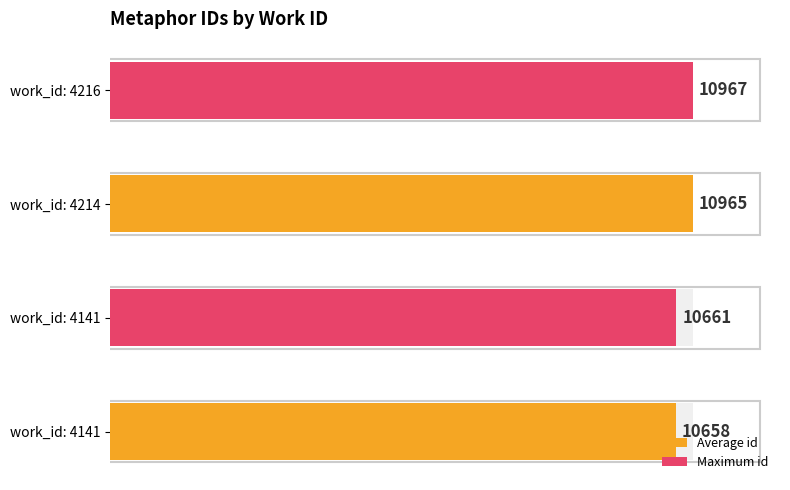

Rank the categories by value from lowest to highest.

4141, 4141, 4214, 4216